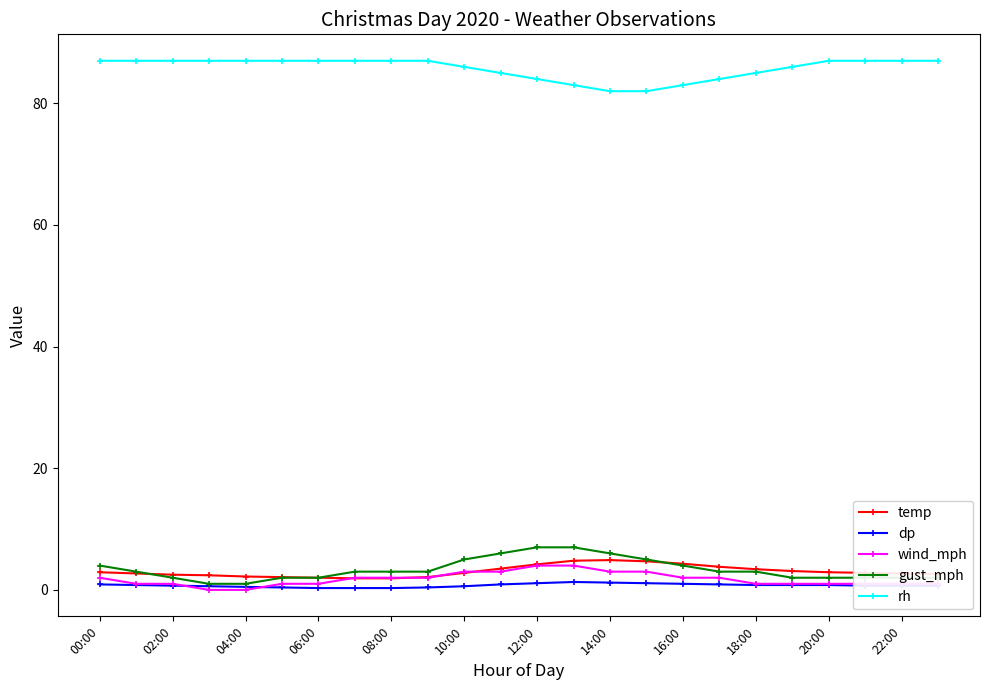

At how many categories does at least one series exceed 78?

24